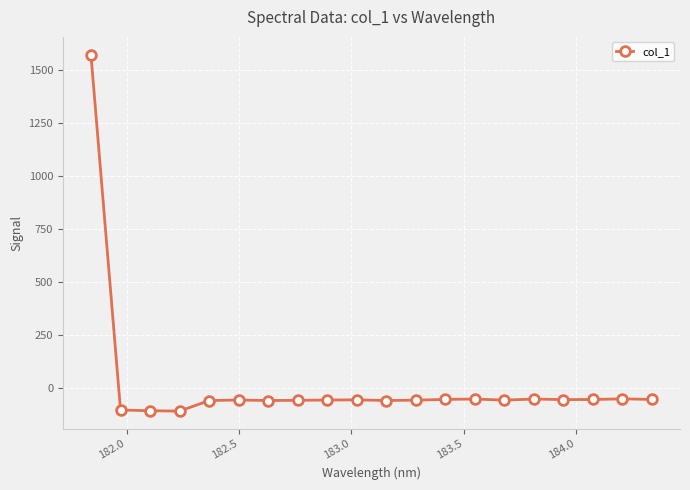

What is the value of the 17th point from the left?

-54.6